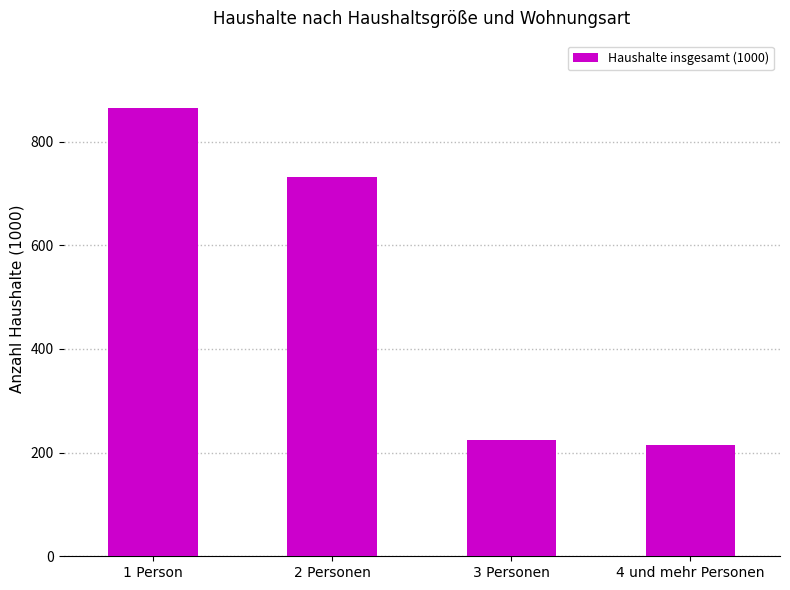

What is the value of the 3rd bar from the left?

224